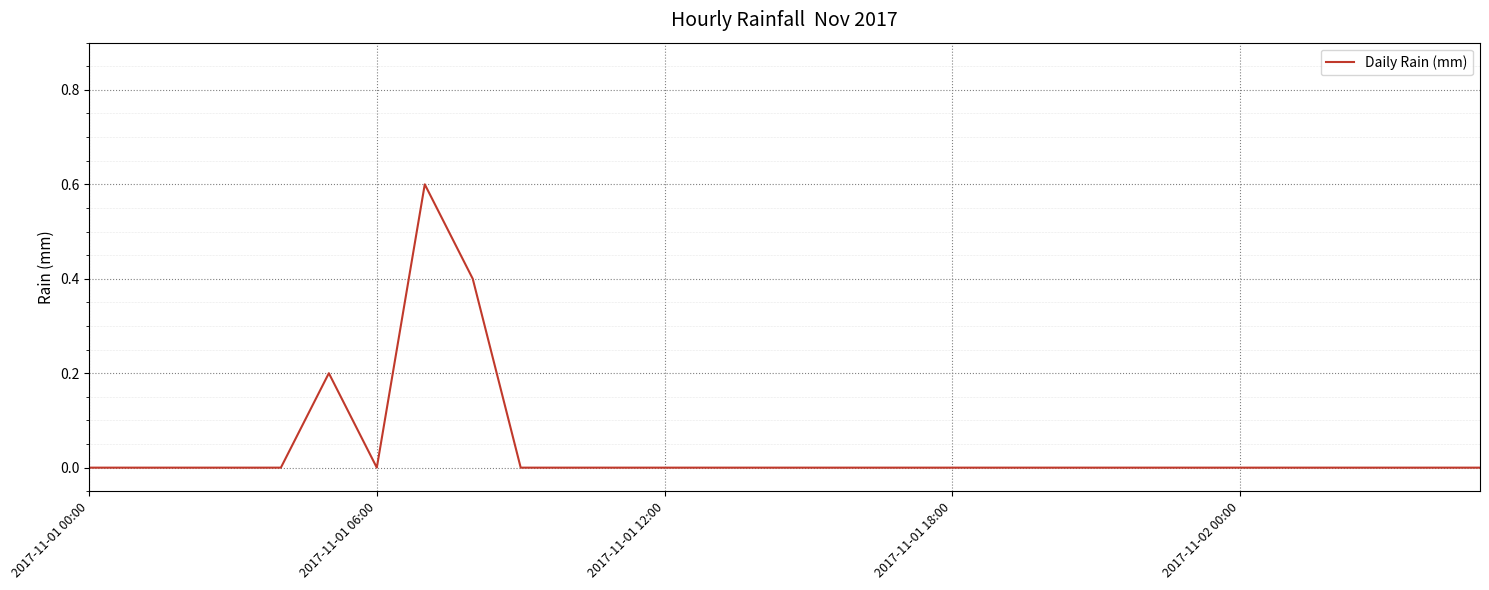

Reading left to right, transcribe all the data shown in this chart.

0.0	0.0	0.0	0.0	0.0	0.2	0.0	0.6	0.4	0.0	0.0	0.0	0.0	0.0	0.0	0.0	0.0	0.0	0.0	0.0	0.0	0.0	0.0	0.0	0.0	0.0	0.0	0.0	0.0	0.0